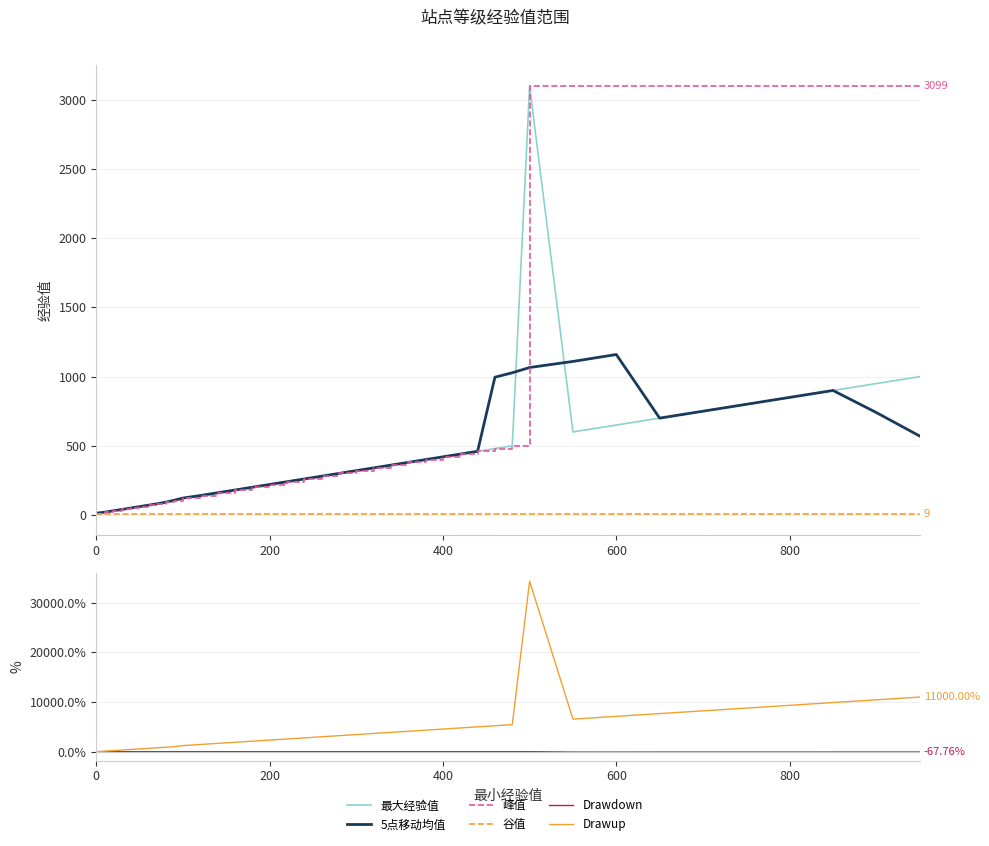

Reading right to left, transcribe all the data shown in this chart.

最大经验值: 999.0	949.0	899.0	849.0	799.0	749.0	699.0	649.0	599.0	3099.0	499.0	479.0	459.0	439.0	419.0	399.0	379.0	359.0	339.0	319.0	299.0	279.0	259.0	239.0	219.0	199.0	179.0	159.0	139.0	119.0	99.0	89.0	79.0	69.0	59.0	49.0	39.0	29.0	19.0	9.0
5点移动均值: 569.4	739.2	899.0	849.0	799.0	749.0	699.0	1159.0	1109.0	1065.0	1027.0	995.0	459.0	439.0	419.0	399.0	379.0	359.0	339.0	319.0	299.0	279.0	259.0	239.0	219.0	199.0	179.0	159.0	139.0	121.0	105.0	91.0	79.0	69.0	59.0	49.0	39.0	29.0	19.2	11.4
峰值: 3099.0	3099.0	3099.0	3099.0	3099.0	3099.0	3099.0	3099.0	3099.0	3099.0	499.0	479.0	459.0	439.0	419.0	399.0	379.0	359.0	339.0	319.0	299.0	279.0	259.0	239.0	219.0	199.0	179.0	159.0	139.0	119.0	99.0	89.0	79.0	69.0	59.0	49.0	39.0	29.0	19.0	9.0
谷值: 9.0	9.0	9.0	9.0	9.0	9.0	9.0	9.0	9.0	9.0	9.0	9.0	9.0	9.0	9.0	9.0	9.0	9.0	9.0	9.0	9.0	9.0	9.0	9.0	9.0	9.0	9.0	9.0	9.0	9.0	9.0	9.0	9.0	9.0	9.0	9.0	9.0	9.0	9.0	9.0
Drawdown: -67.8	-69.4	-71.0	-72.6	-74.2	-75.8	-77.4	-79.1	-80.7	0.0	0.0	0.0	0.0	0.0	0.0	0.0	0.0	0.0	0.0	0.0	0.0	0.0	0.0	0.0	0.0	0.0	0.0	0.0	0.0	0.0	0.0	0.0	0.0	0.0	0.0	0.0	0.0	0.0	0.0	0.0
Drawup: 11000.0	10444.4	9888.9	9333.3	8777.8	8222.2	7666.7	7111.1	6555.6	34333.3	5444.4	5222.2	5000.0	4777.8	4555.6	4333.3	4111.1	3888.9	3666.7	3444.4	3222.2	3000.0	2777.8	2555.6	2333.3	2111.1	1888.9	1666.7	1444.4	1222.2	1000.0	888.9	777.8	666.7	555.6	444.4	333.3	222.2	111.1	0.0